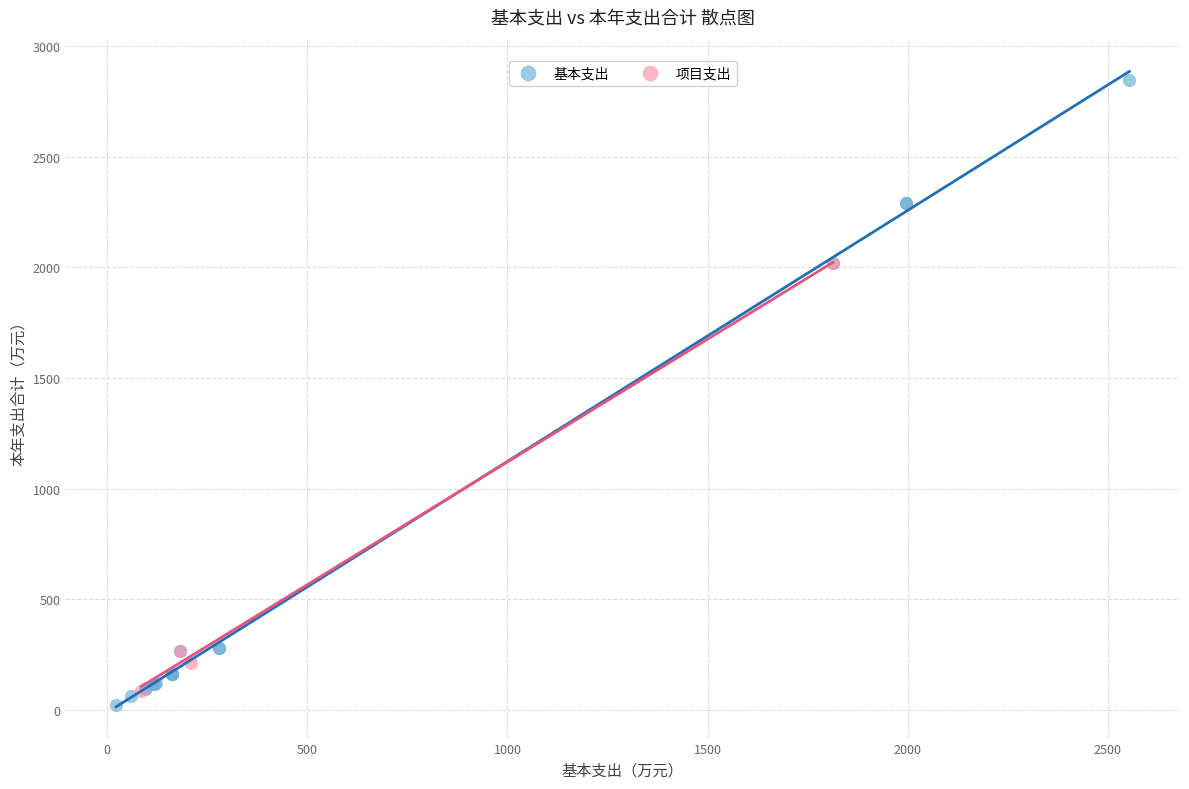

Which series has the largest Y range (max minus min)?

基本支出